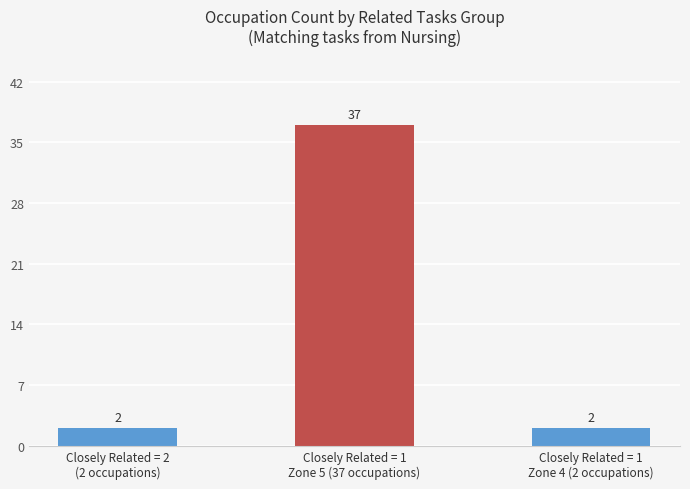

What position from the right is Closely Related = 1
Zone 4 (2 occupations)?

1